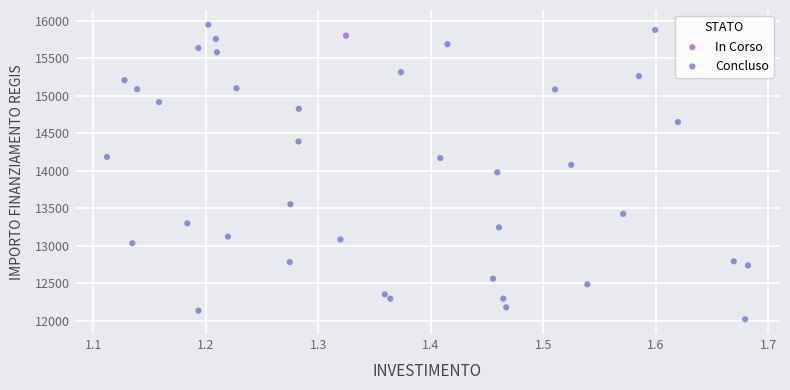

What are all the series names shown in the legend?

In Corso, Concluso